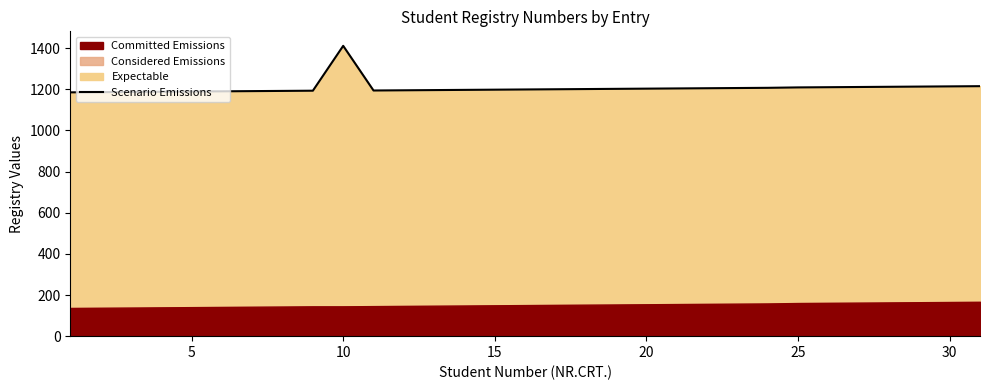

The value of Scenario Emissions at 5 is 1583. True or false?

False